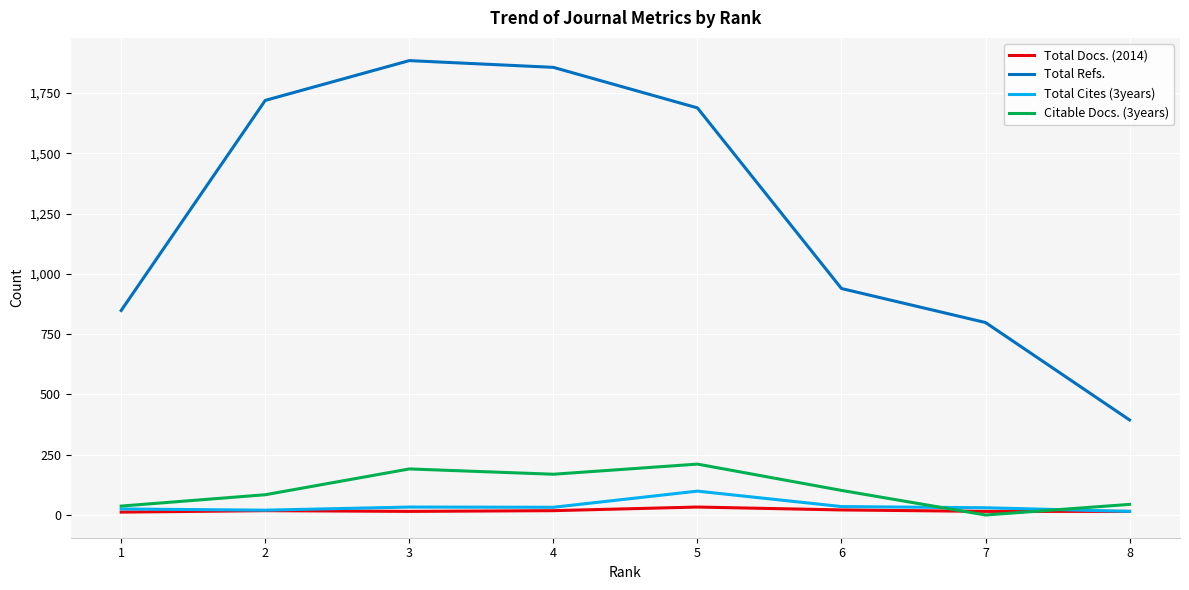

Rank the series by their maximum value, from lowest to highest.

Total Docs. (2014), Total Cites (3years), Citable Docs. (3years), Total Refs.